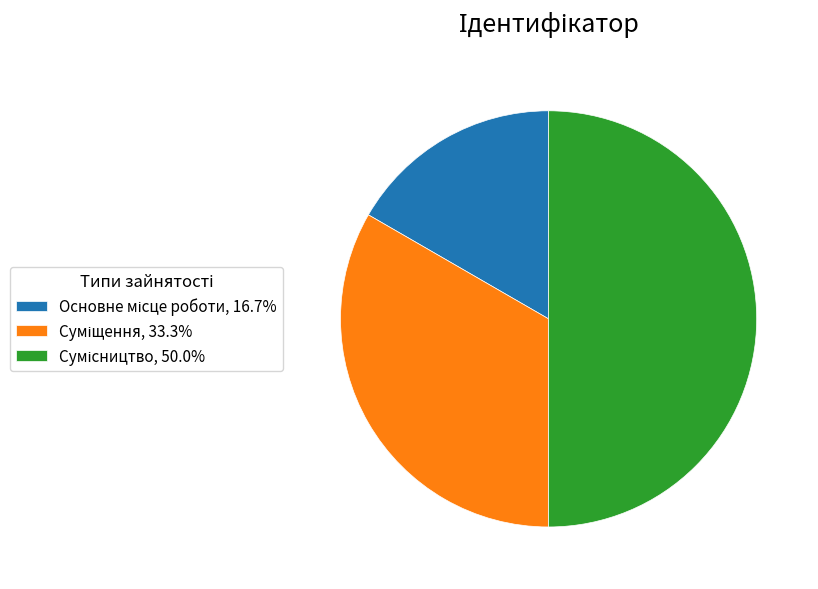

How many slices are in this pie chart?

3